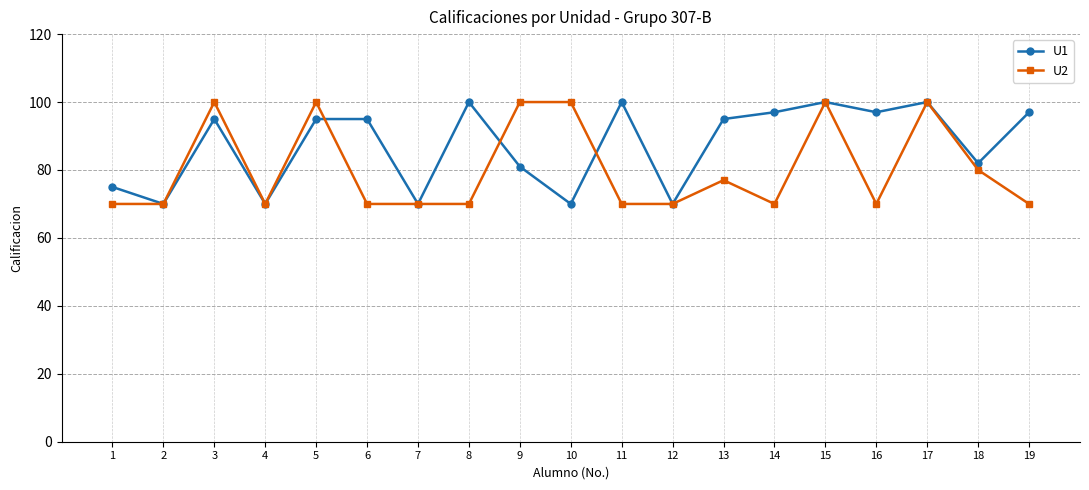

True or false: U2 and U1 intersect in this chart.

True